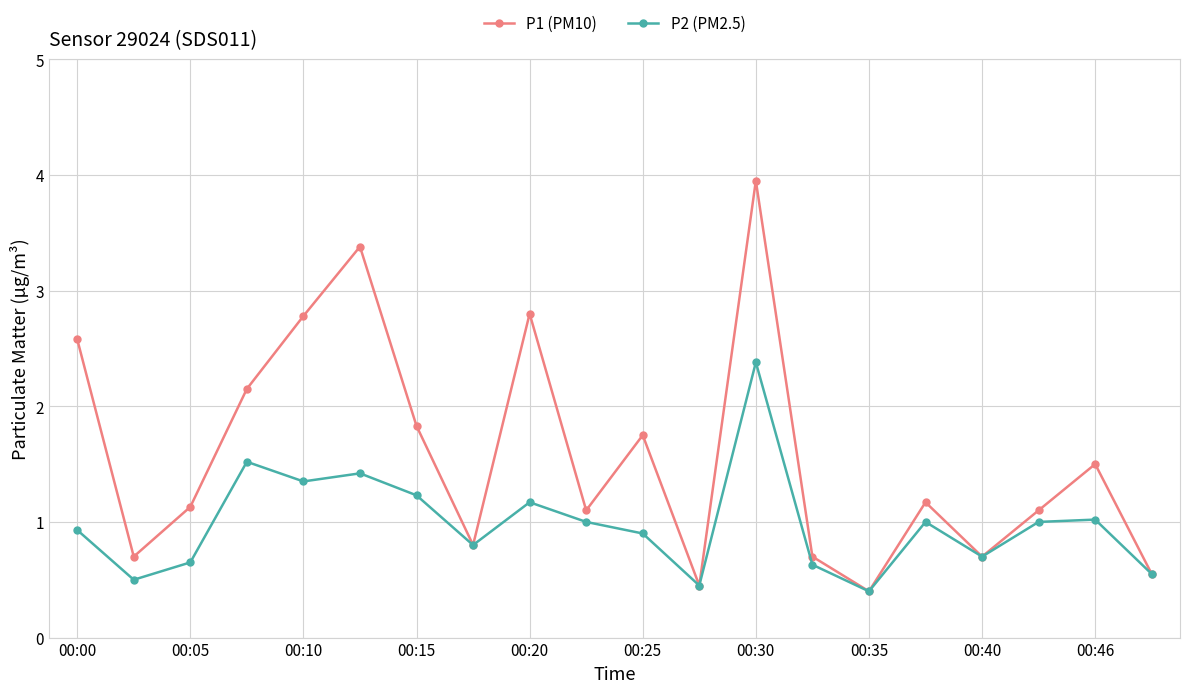

In P1 (PM10), how many points are higher than both neighbors (excluding endpoints)?

6